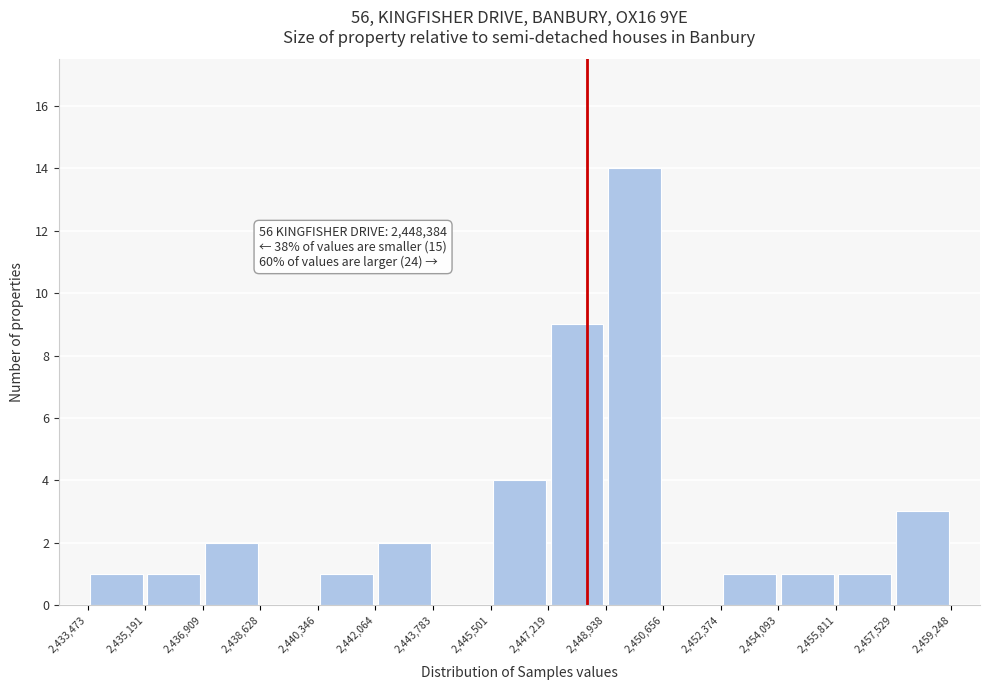

Over which range of the x-axis is the bar tallest?

2,448,938 to 2,450,656